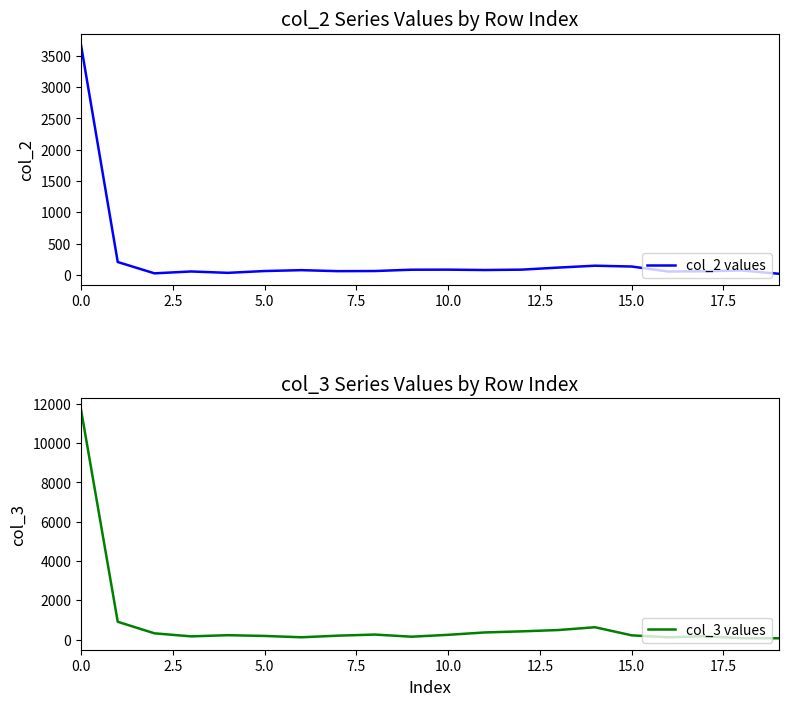

What is the difference between the col_2 values values at 7.5 and 10.0?

22